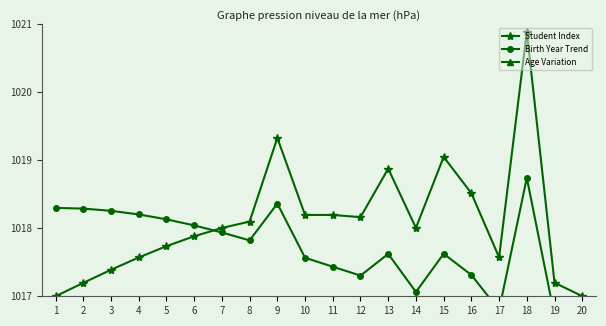

What is the sum of all Student Index values?

20361.9